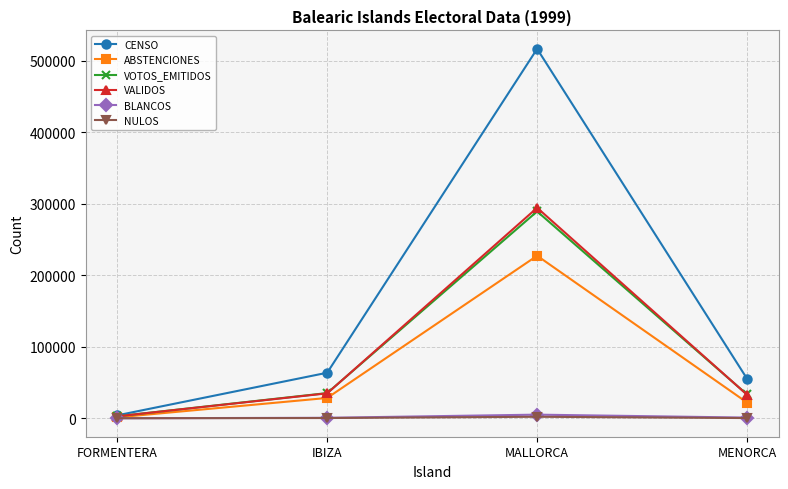

What is the total value across all series at MALLORCA?

1334167